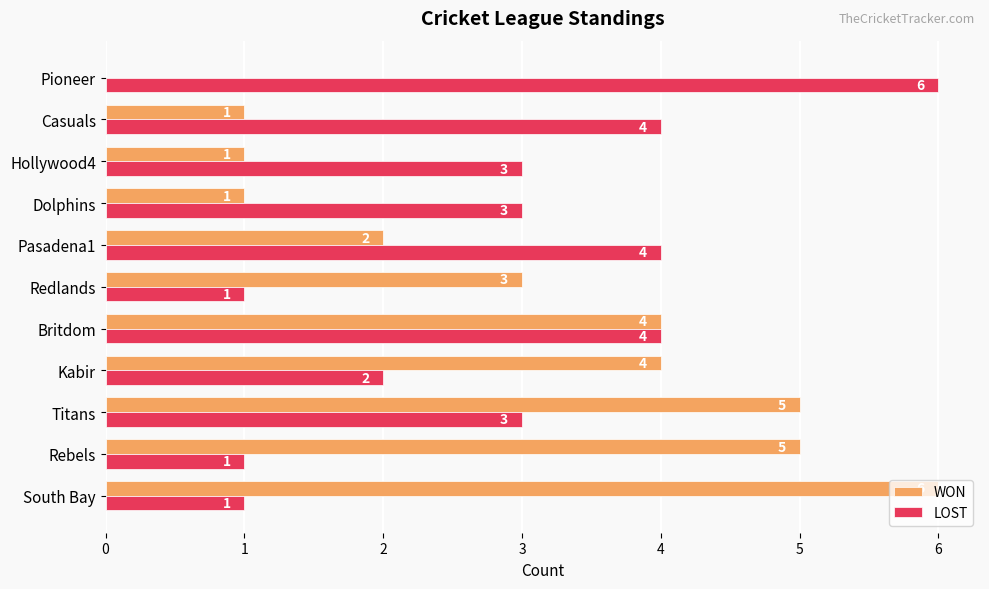

At which label does LOST reach its peak?

Pioneer